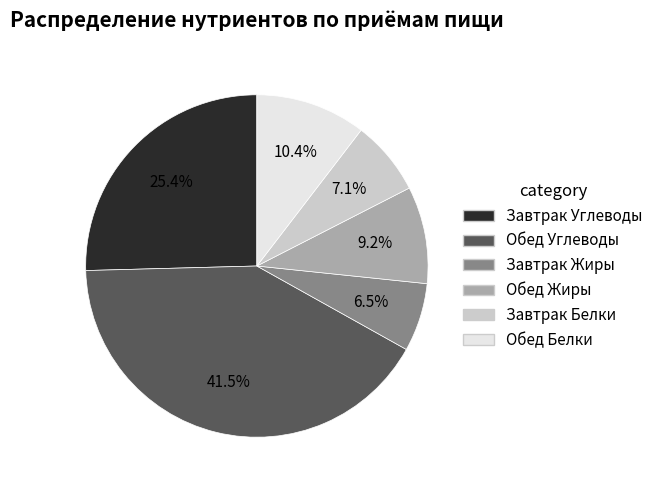

Is there any slice that represents more than half of the pie?

No